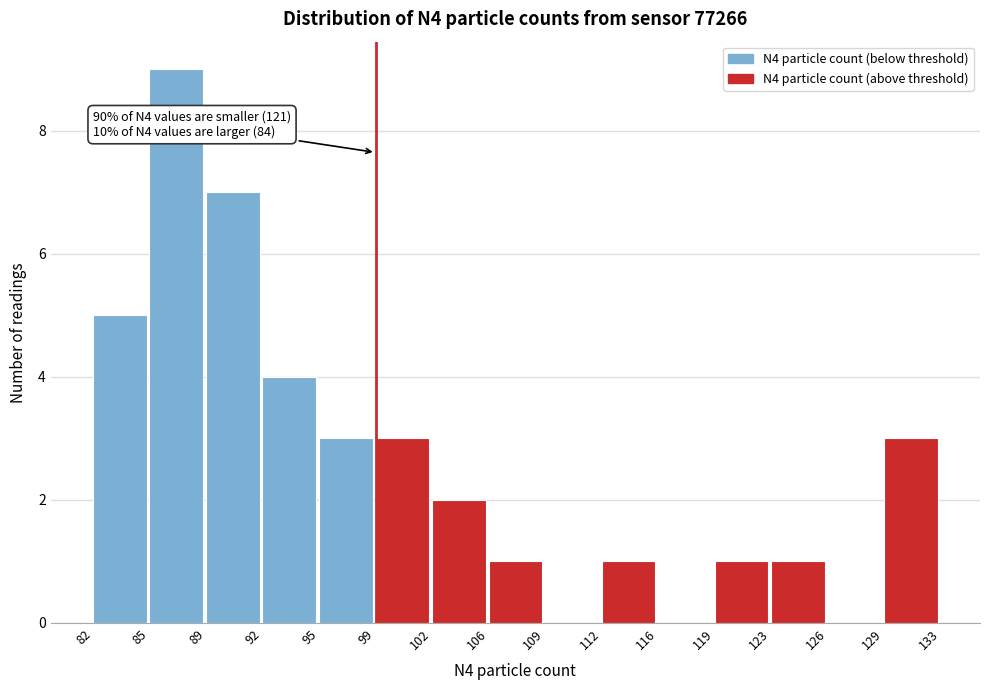

Which range on the x-axis has the tallest bar?

85 to 89